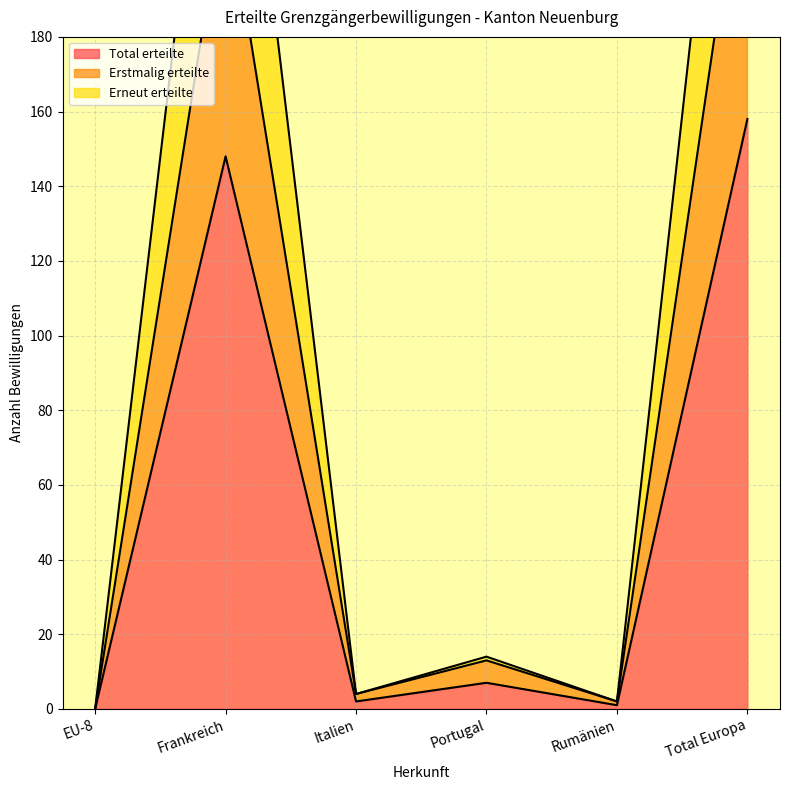

At which label does Erneut erteilte reach its minimum?

EU-8